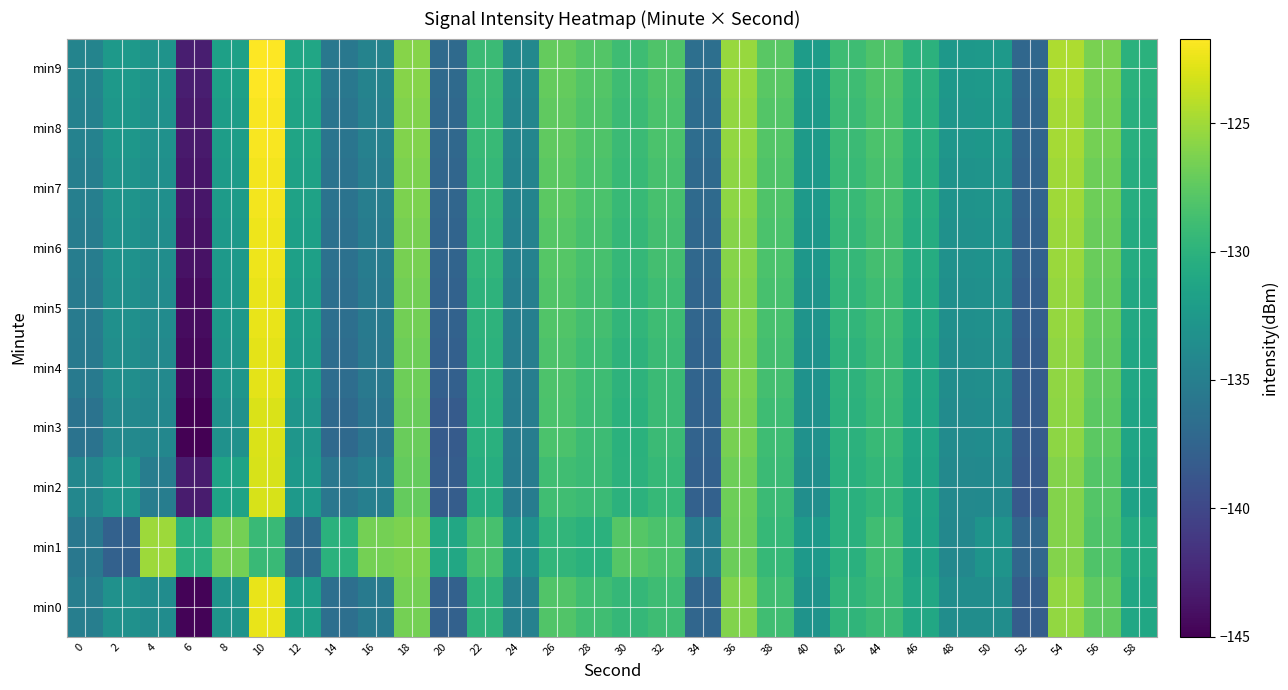

What is the total value across all series at 48?

-1334.0